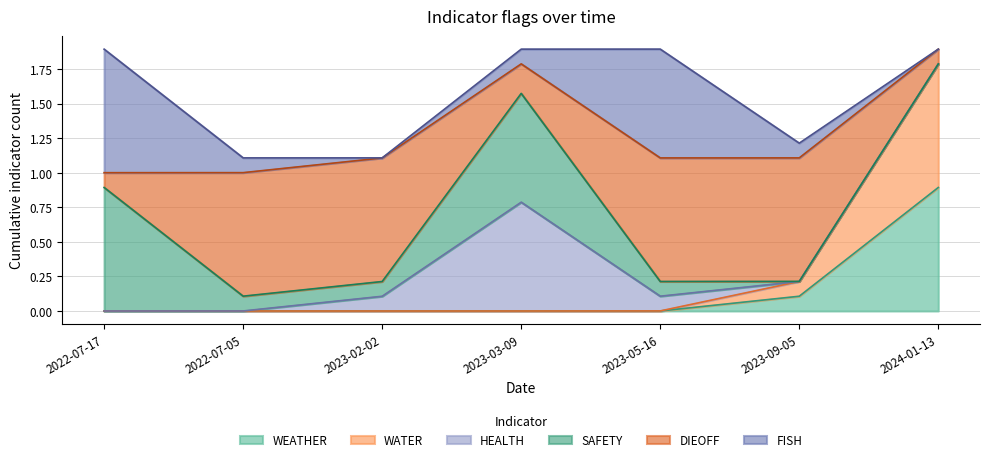

What is the label of the 2nd point from the right?

2023-09-05